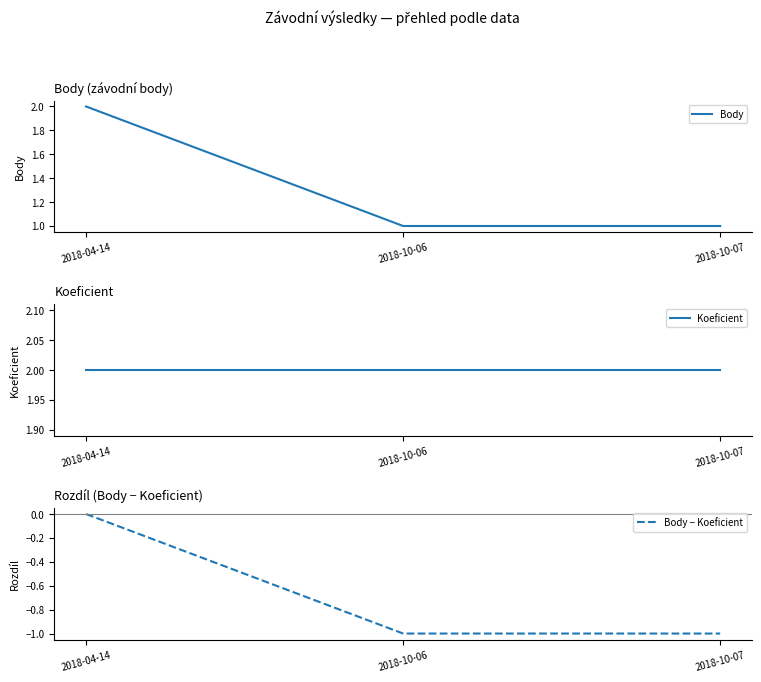

Reading left to right, extract all data points from this chart.

Body: 2018-04-14=2	2018-10-06=1	2018-10-07=1
Koeficient: 2018-04-14=2	2018-10-06=2	2018-10-07=2
Body − Koeficient: 2018-04-14=0	2018-10-06=-1	2018-10-07=-1